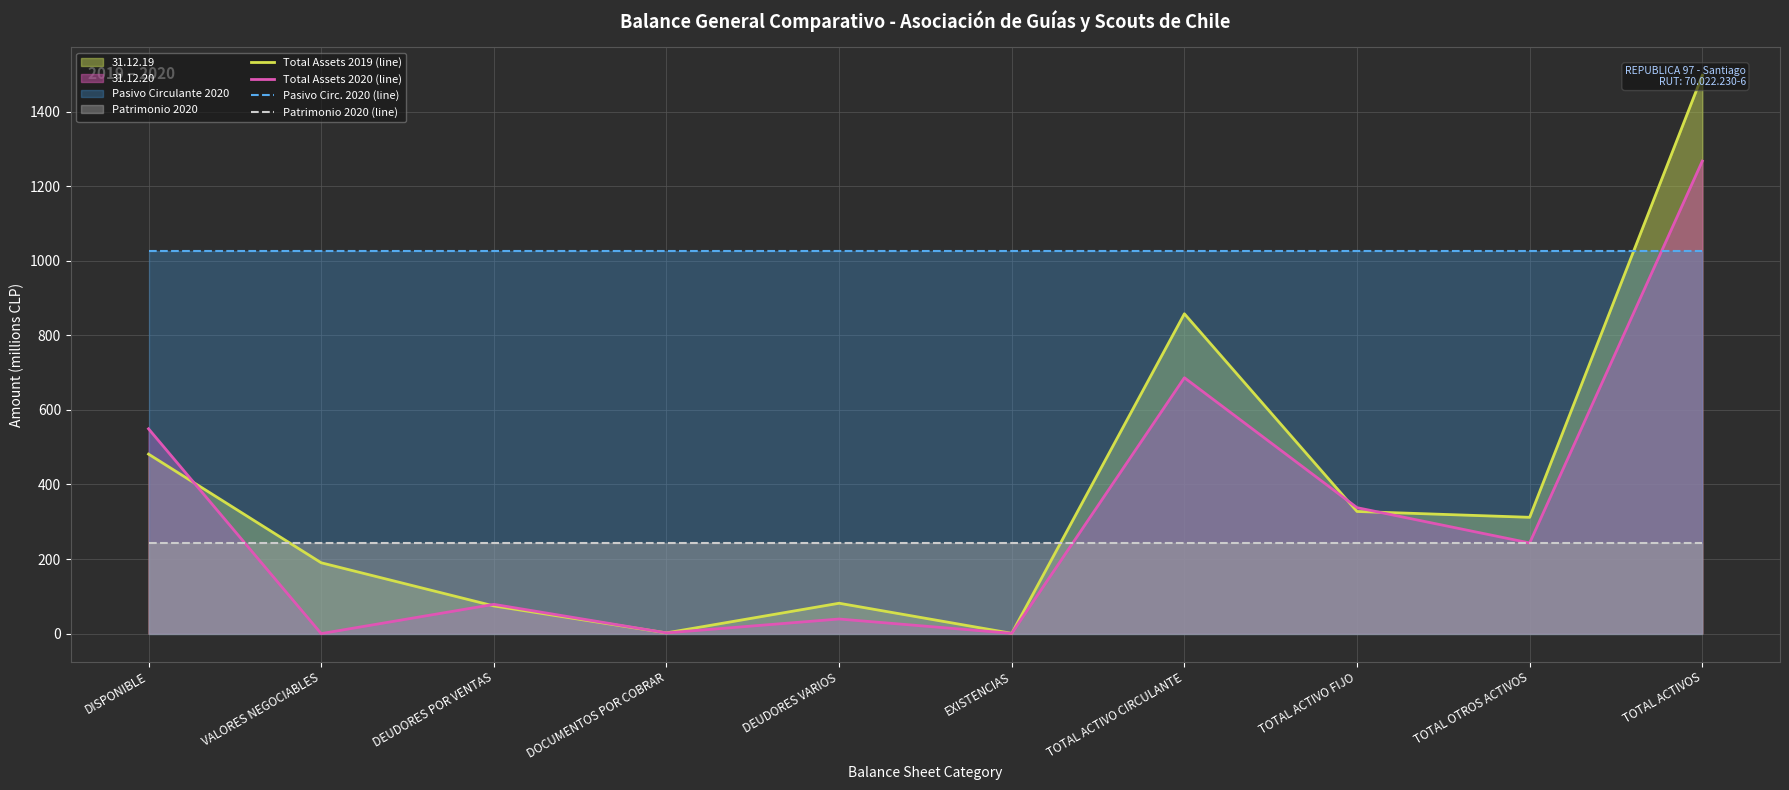

Which category has the highest value in the Total Assets 2020 (line) series?

TOTAL ACTIVOS